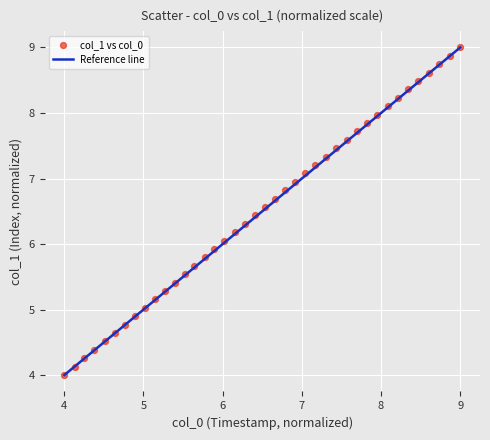

What is the range of Y values (max minus min)?

5.0